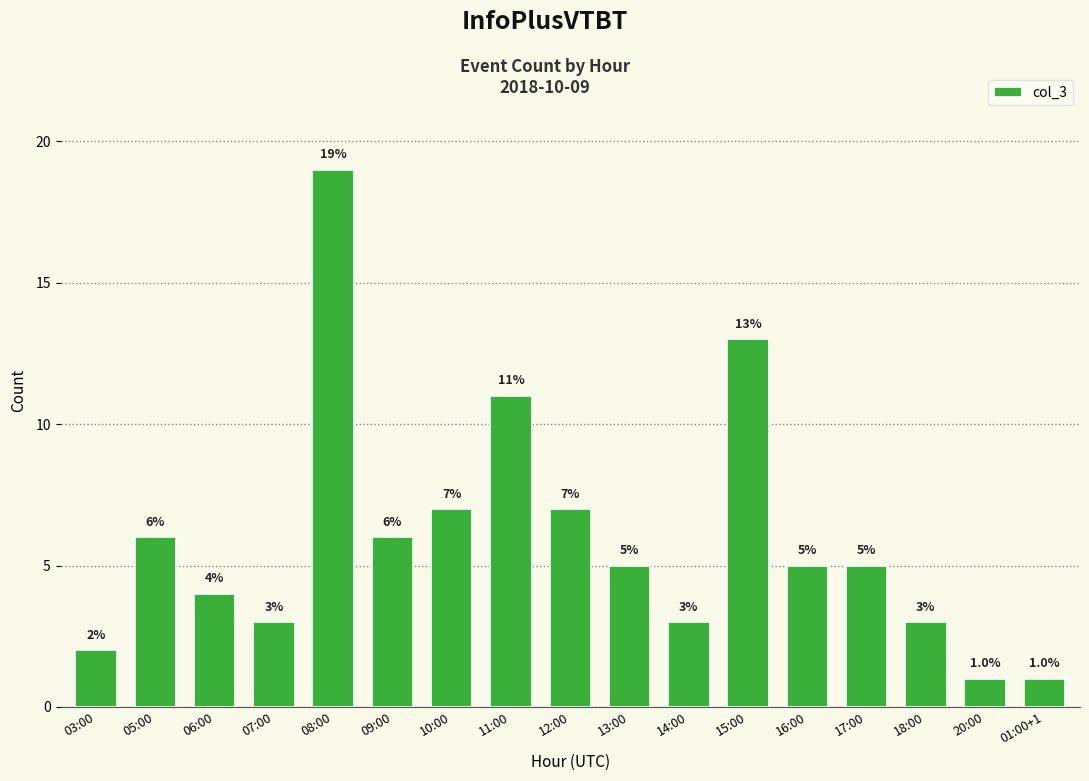

How many series are shown in this chart?

1